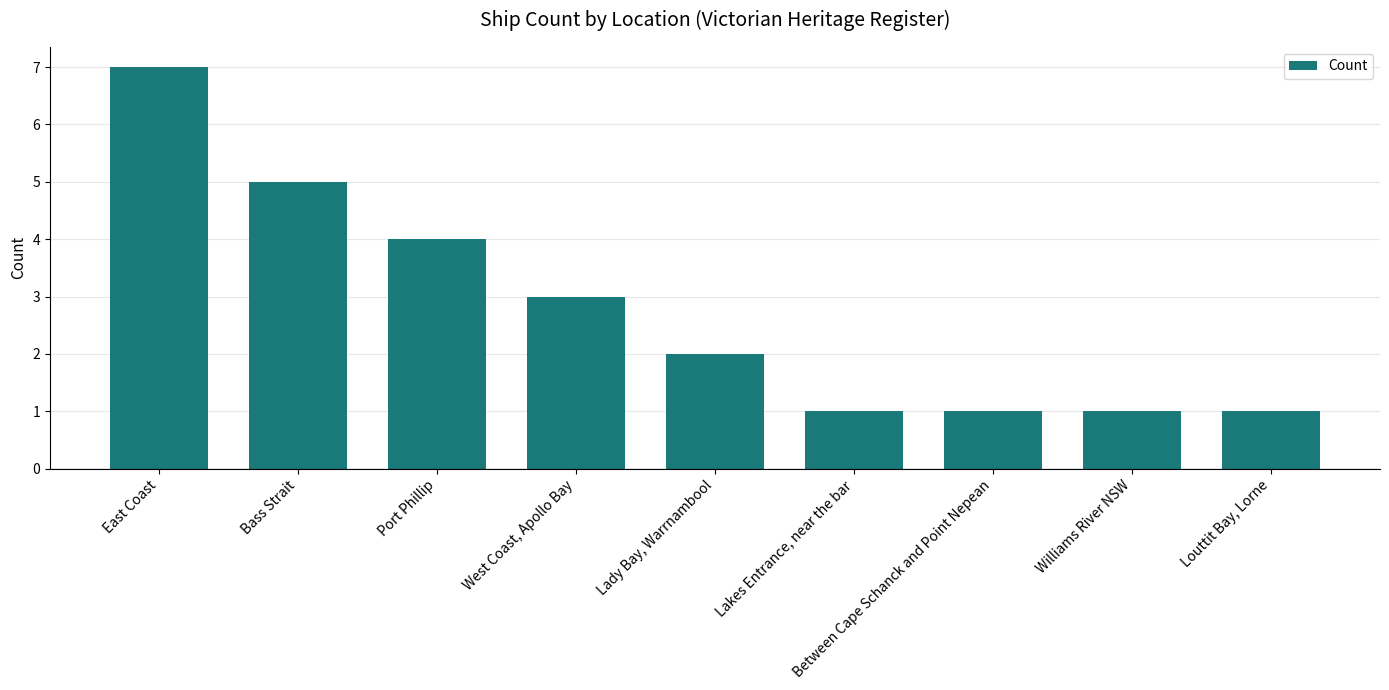

What is the difference between the maximum and minimum values?

6